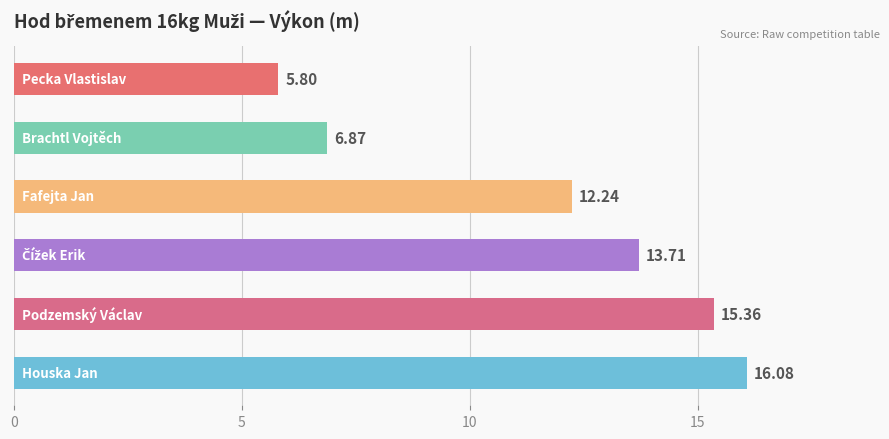

What is the average value?

11.7